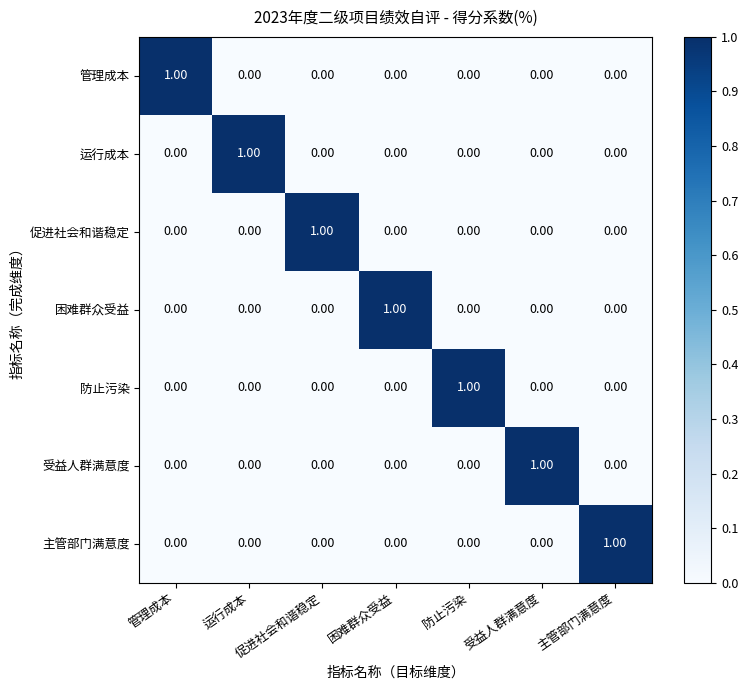

At how many categories does at least one series exceed 0?

7